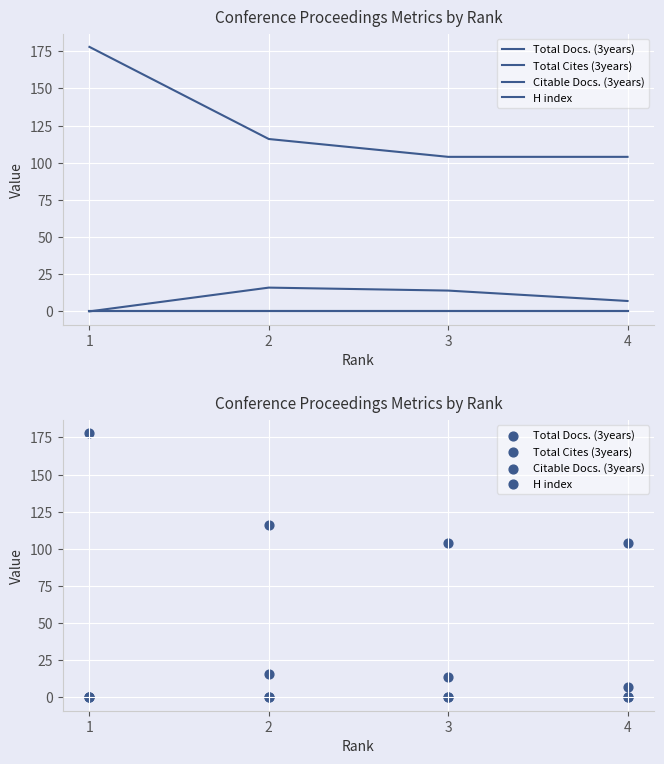

At which category is the sum across all series the highest?

1